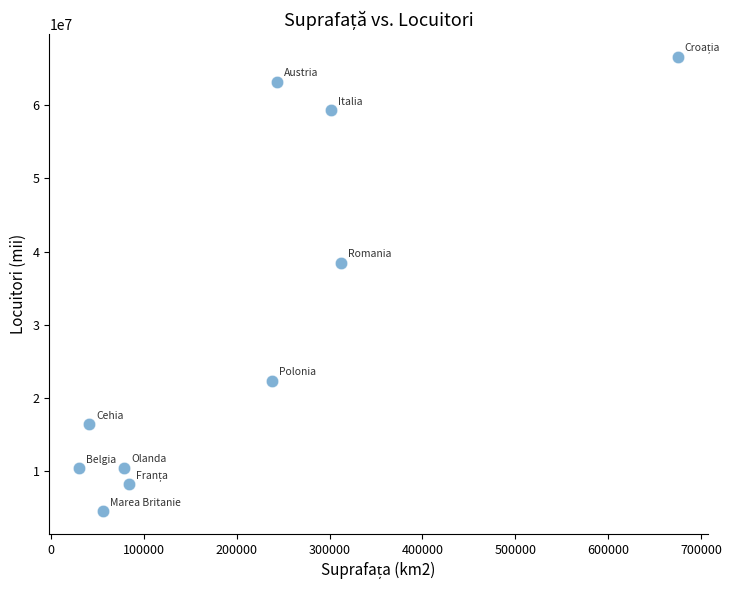

What Y value in the scatter plot is closest to 35575500?

38485779